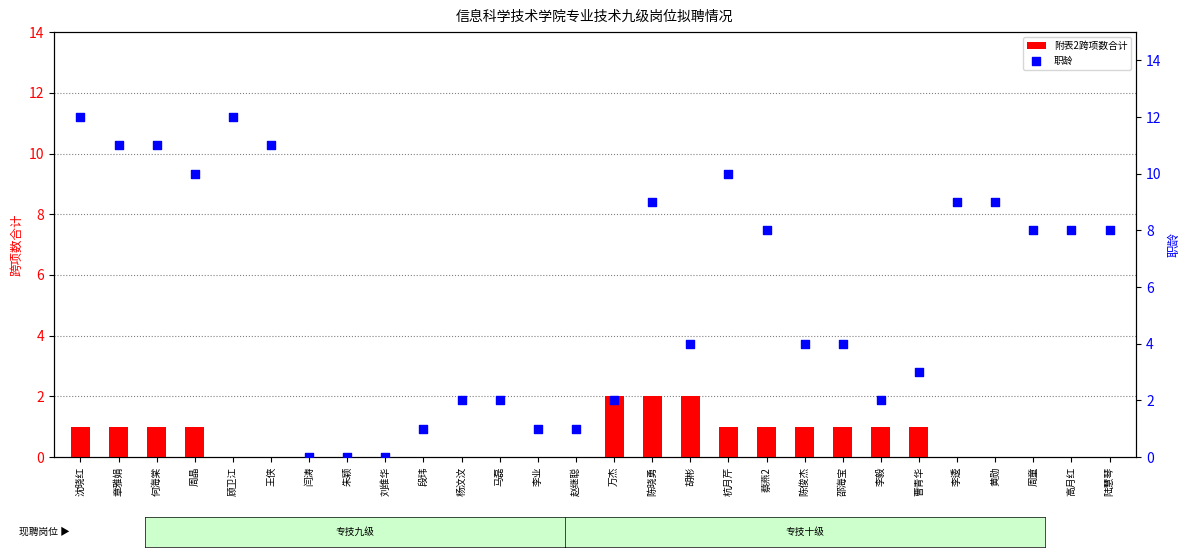

At how many categories does at least one series exceed 11?

2